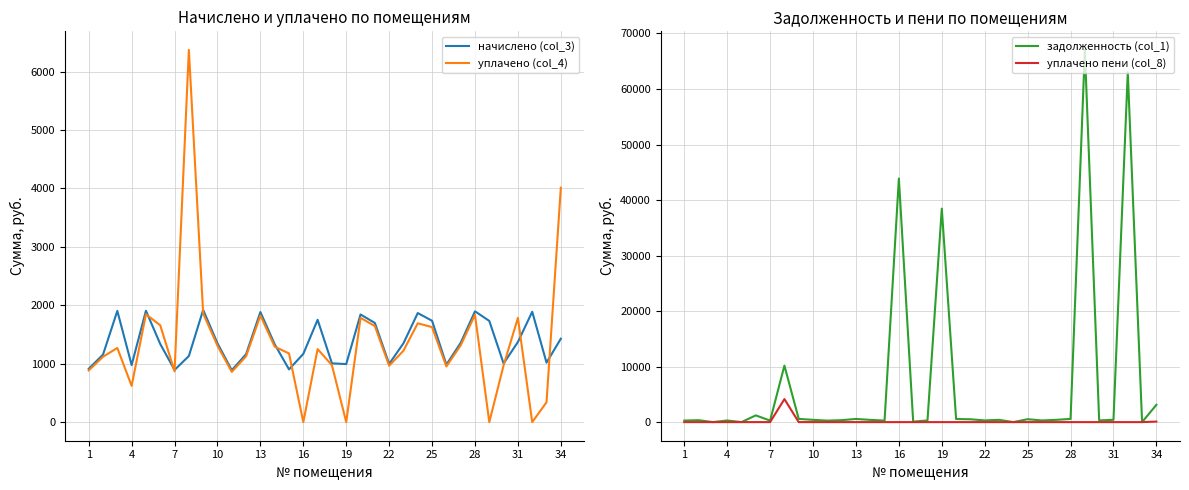

In начислено (col_3), how many points are lower than both neighbors (excluding endpoints)?

9